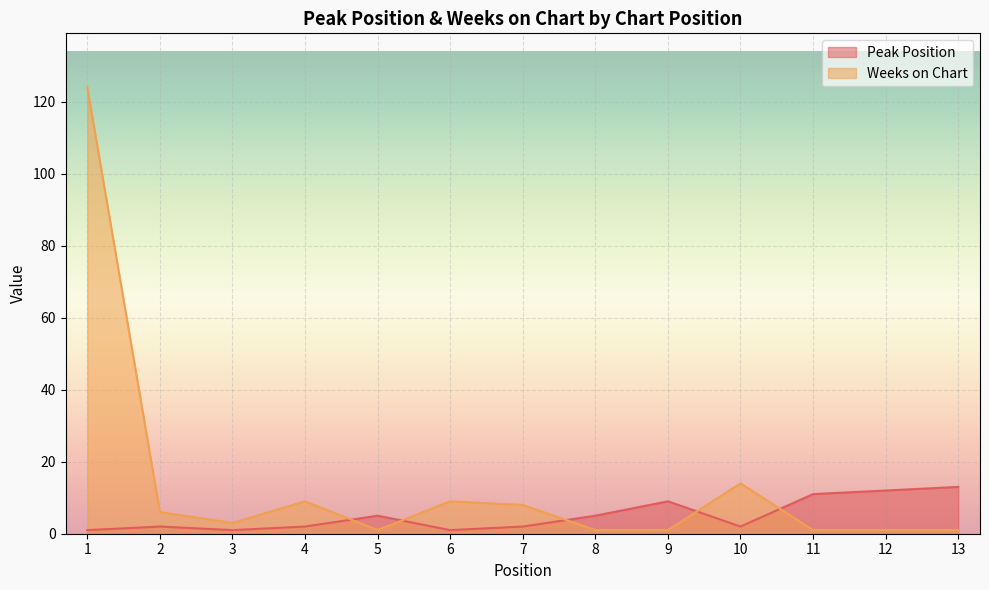

Which series has the largest total across all categories?

Weeks on Chart